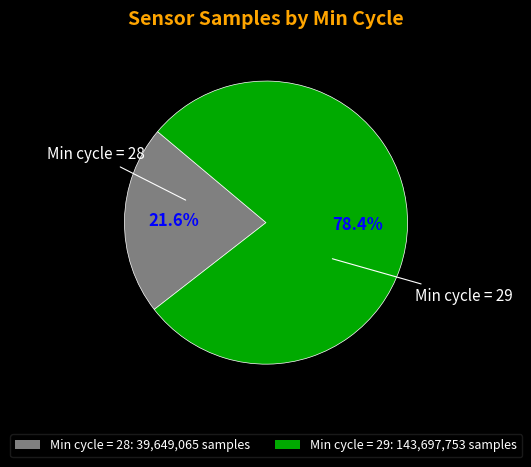

Which slice is the smallest?

Min cycle = 28